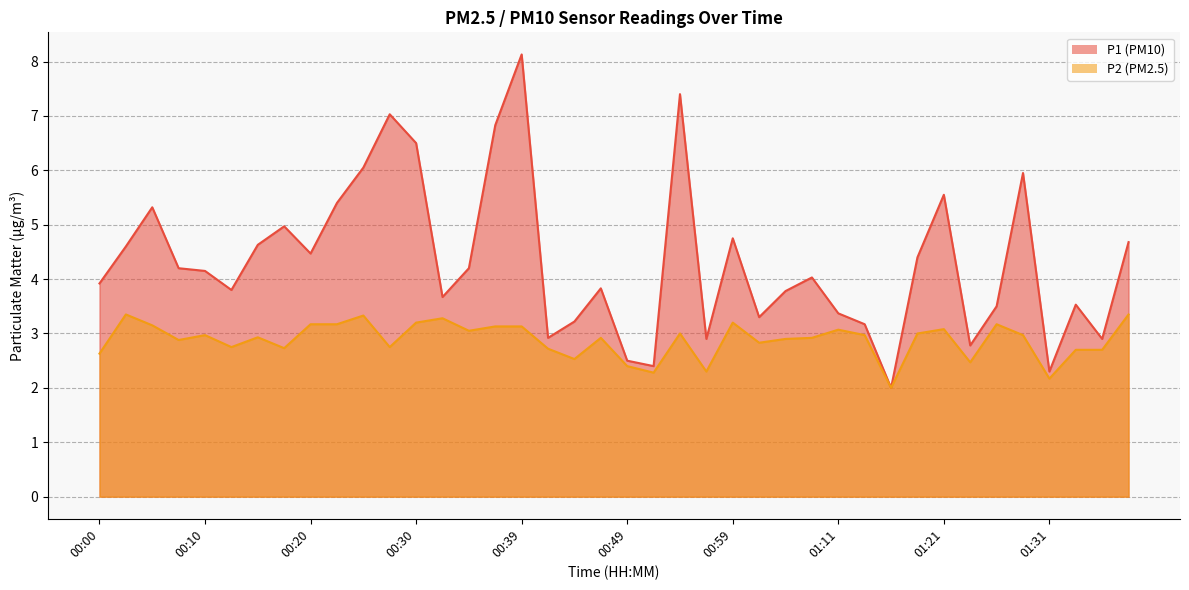

Reading left to right, what are all the values shown in this chart?

P1: 3.9	4.6	5.3	4.2	4.2	3.8	4.6	5.0	4.5	5.4	6.0	7.0	6.5	3.7	4.2	6.8	8.1	2.9	3.2	3.8	2.5	2.4	7.4	2.9	4.8	3.3	3.8	4.0	3.4	3.2	2.0	4.4	5.5	2.8	3.5	6.0	2.3	3.5	2.9	4.7
P2: 2.6	3.4	3.1	2.9	3.0	2.8	2.9	2.7	3.2	3.2	3.3	2.8	3.2	3.3	3.0	3.1	3.1	2.7	2.5	2.9	2.4	2.3	3.0	2.3	3.2	2.8	2.9	2.9	3.1	3.0	2.0	3.0	3.1	2.5	3.2	3.0	2.2	2.7	2.7	3.4